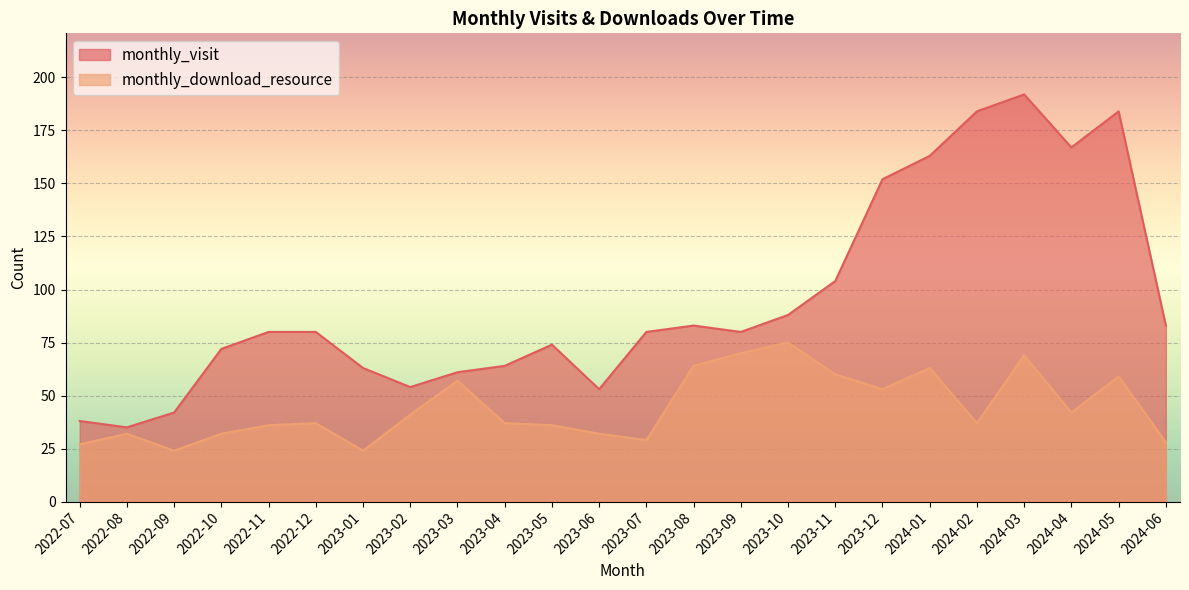

True or false: monthly_download_resource has more than 1 points higher than both neighbors.

True